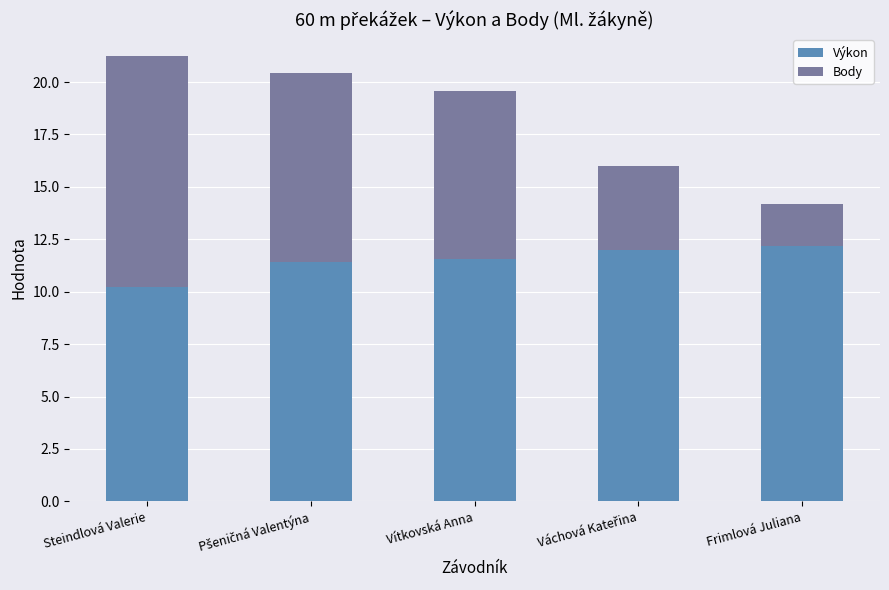

What is the minimum value for Výkon?

10.2